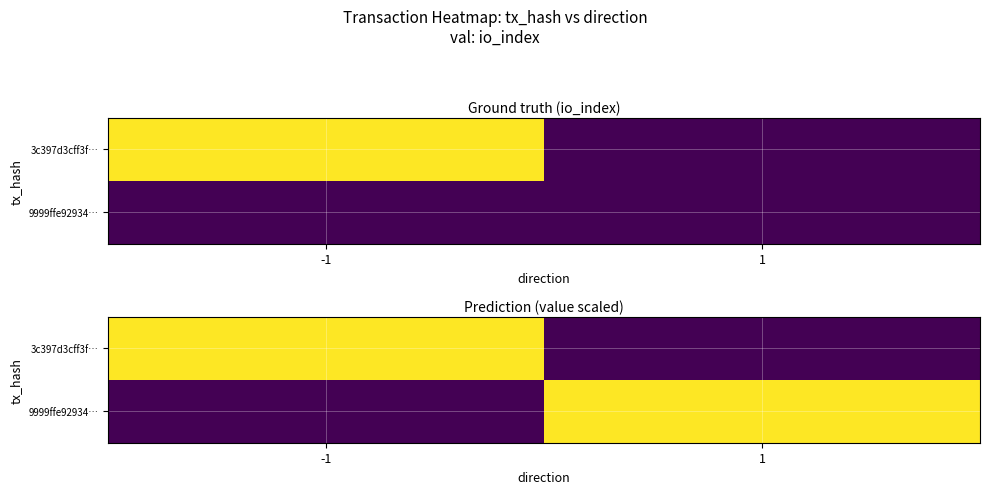

What is the spread (max minus min) of values at 1?

103.6